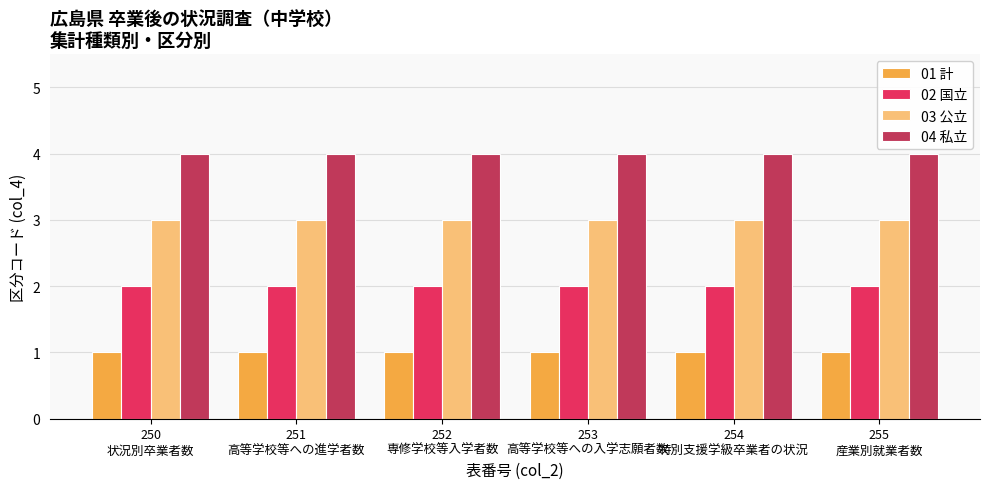

True or false: 04 私立 has a value of 4 at 250
状況別卒業者数.

True